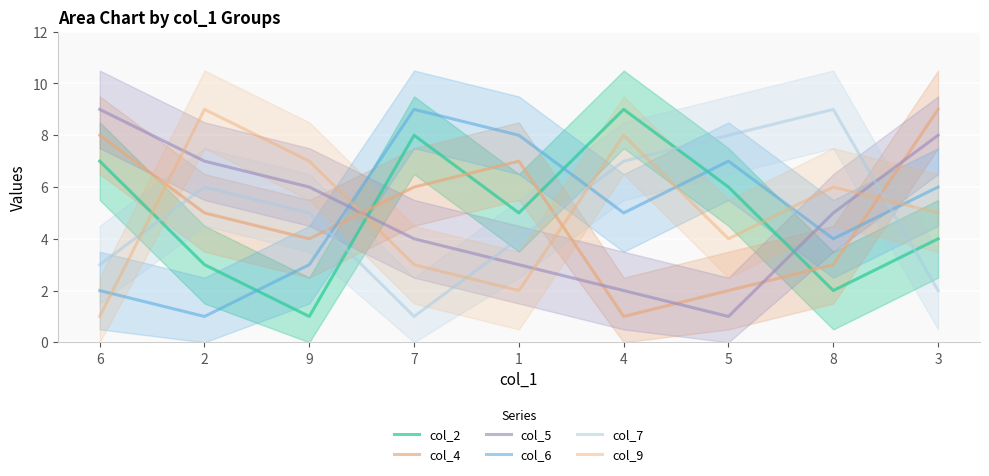

What are all the series names shown in the legend?

col_2, col_4, col_5, col_6, col_7, col_9